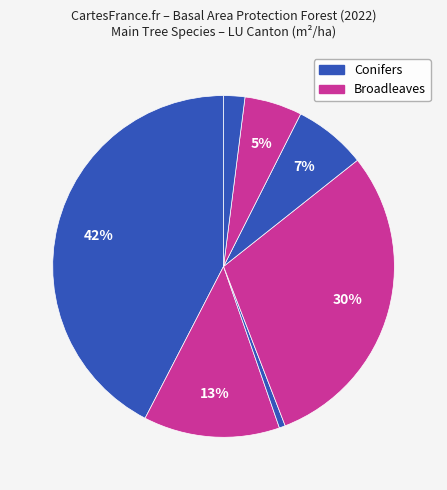

Count the number of slices in the pie.

7